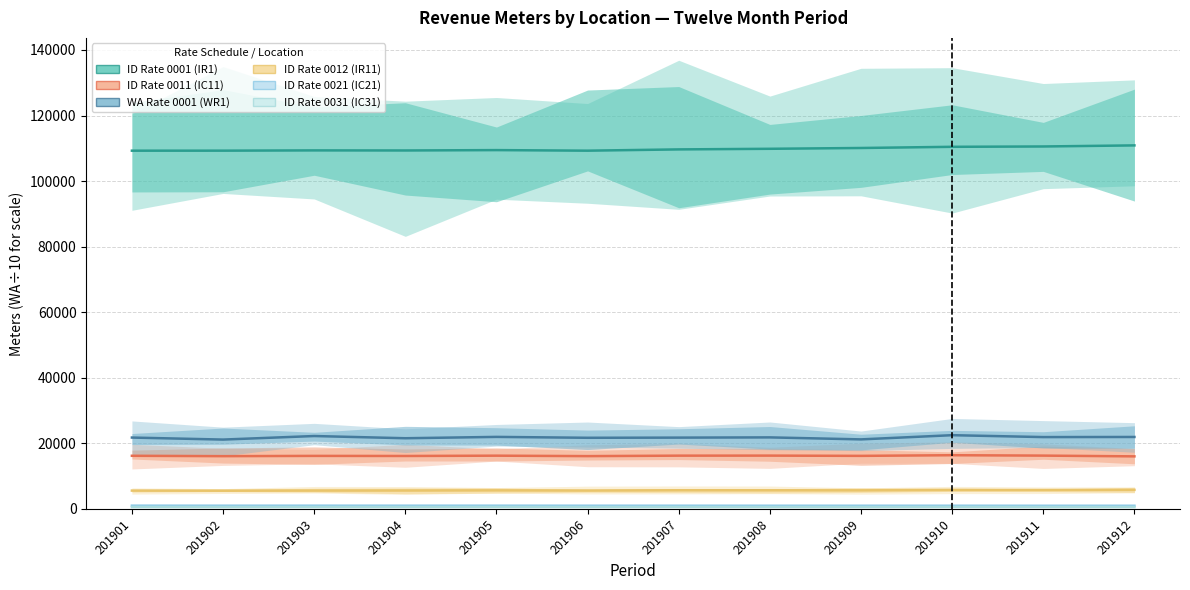

At how many categories does at least one series exceed 33506?

12